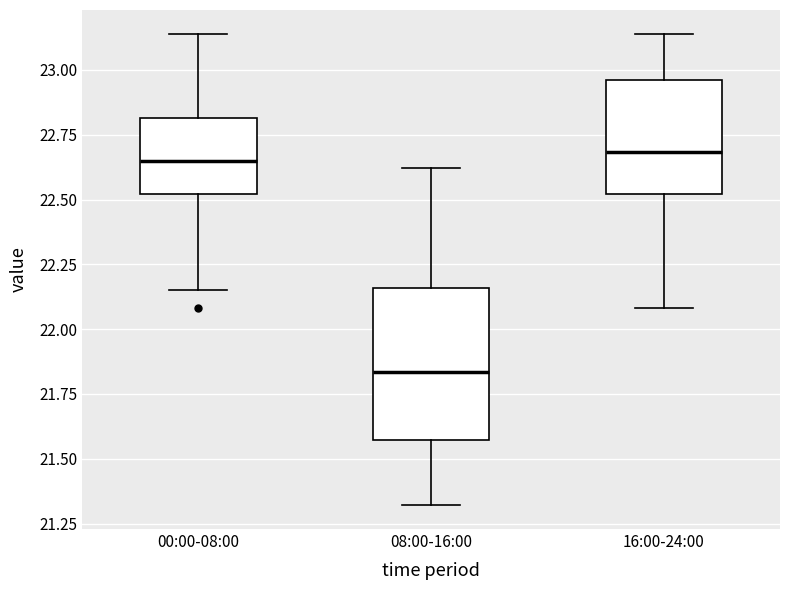

Reading left to right, transcribe this box plot: for each box, give where its median line is, the range the box spans, and where its two whiskers end, as read against the y-axis. The values are not printed on the chart, so give them approximately, as read against the axis.

00:00-08:00: median 22.65, box 22.50 to 22.80, whiskers 22.15 to 23.15
08:00-16:00: median 21.85, box 21.55 to 22.15, whiskers 21.30 to 22.60
16:00-24:00: median 22.70, box 22.50 to 22.95, whiskers 22.10 to 23.15